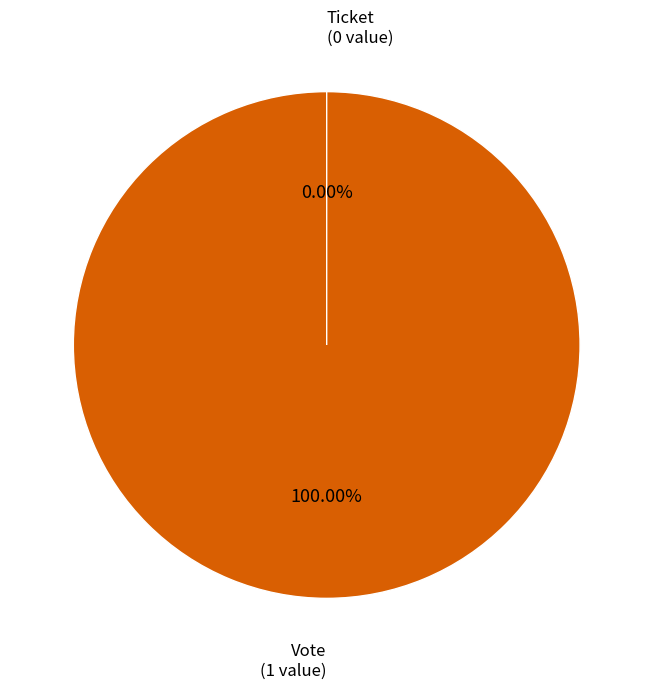

What percentage is the Vote slice, to the nearest percent?

100%